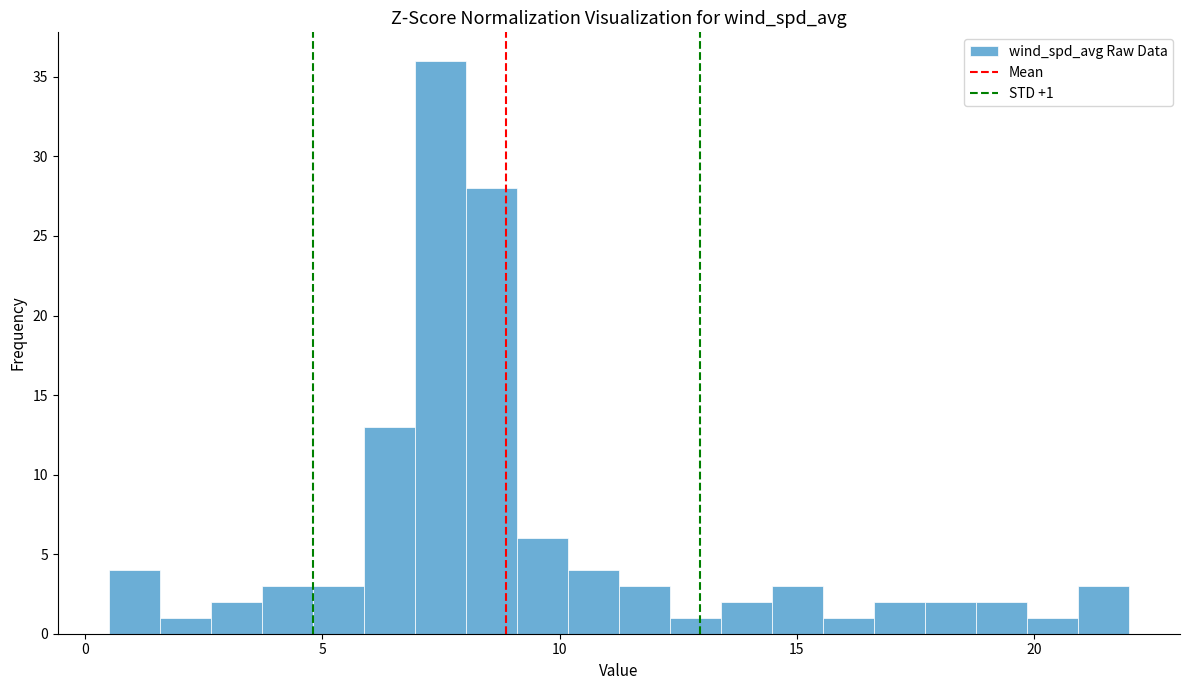

Around what value on the x-axis is the tallest bar? Give the approximate position of its centre, as read against the axis.

7.5